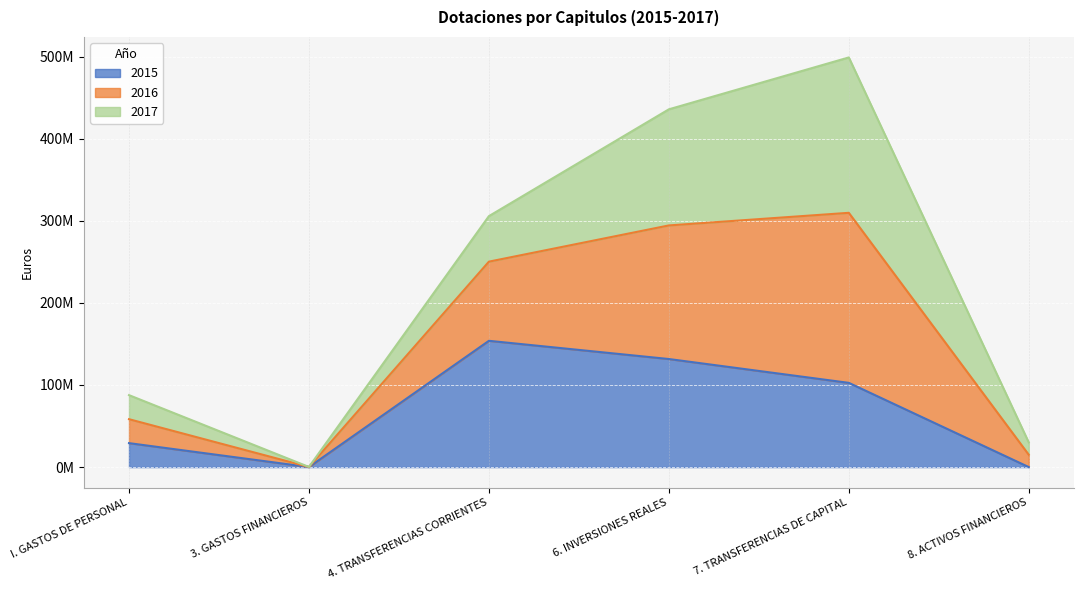

Which series has the largest total across all categories?

2016